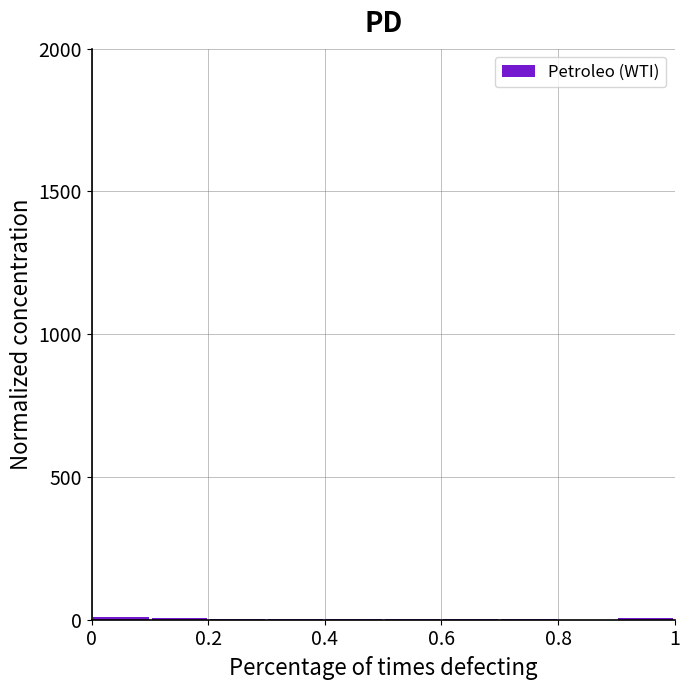

Reading left to right, list every bar in this chart as the range it spans on the x-axis followed by its height. The values are not printed on the chart, so give them approximately, as read against the axis.

0.0 to 0.1: under 50
0.1 to 0.2: under 50
0.2 to 0.3: under 50
0.3 to 0.4: under 50
0.4 to 0.5: under 50
0.5 to 0.6: under 50
0.6 to 0.7: under 50
0.7 to 0.8: under 50
0.8 to 0.9: 0
0.9 to 1.0: under 50